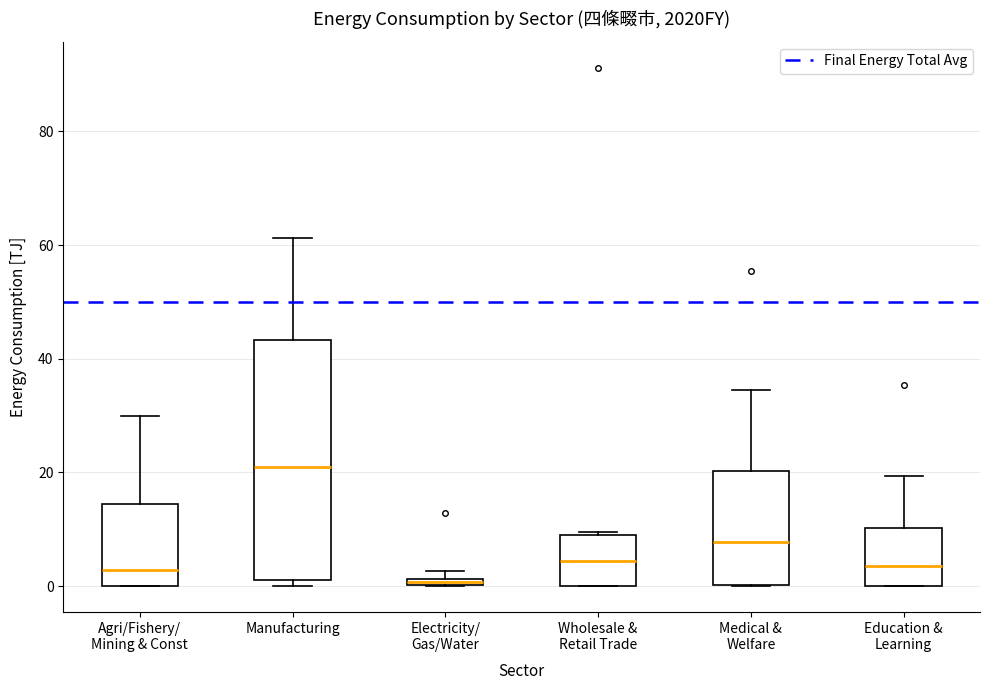

Where is the lower edge of the box for Manufacturing on the y-axis? The values are not printed on the chart, so give them approximately, as read against the axis.

2